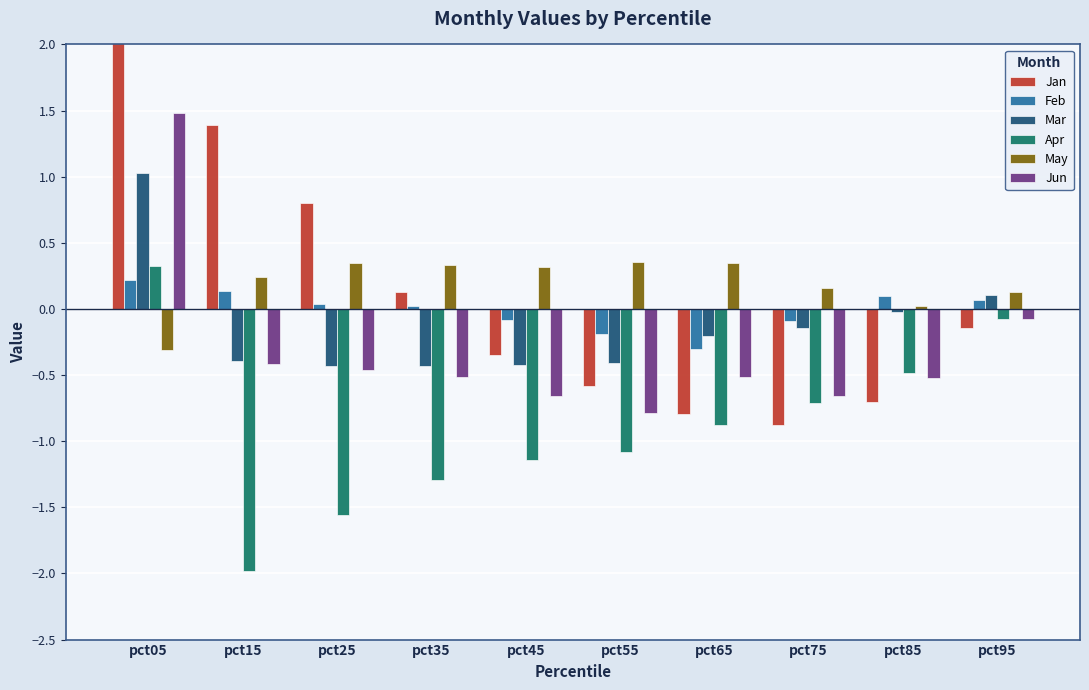

Count the number of data series in this chart.

6